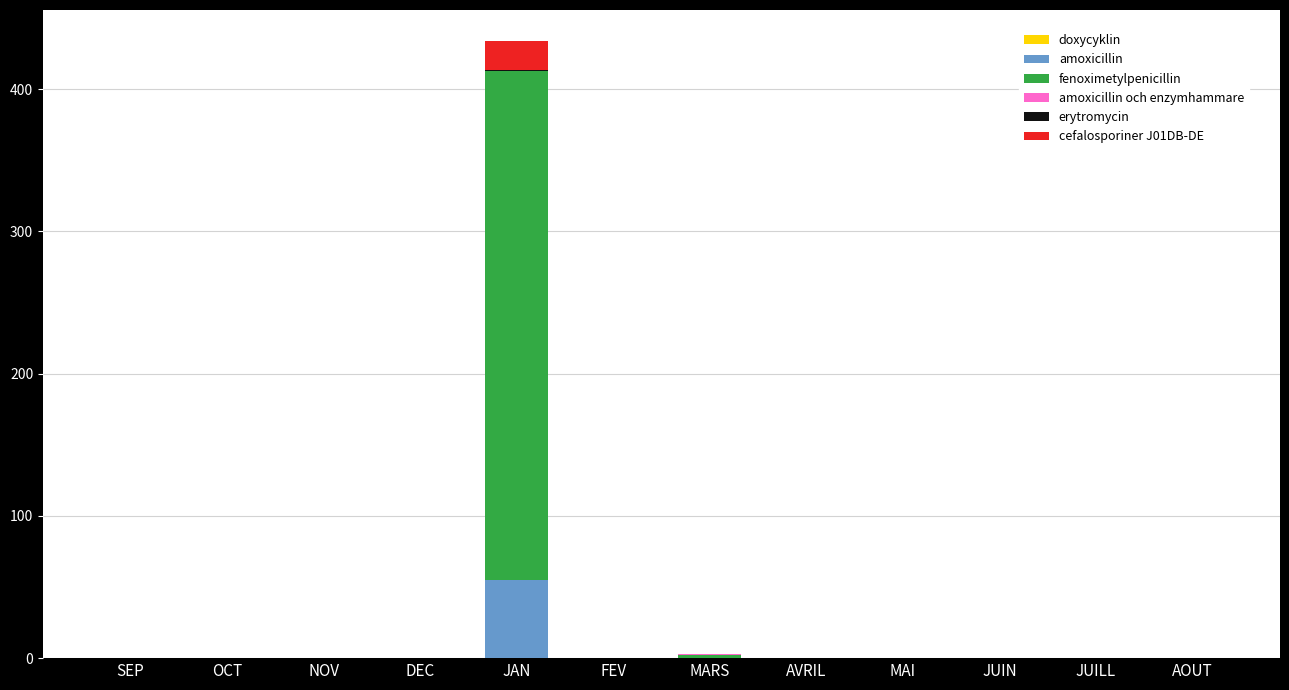

The value of amoxicillin at DEC is -30.2. True or false?

False